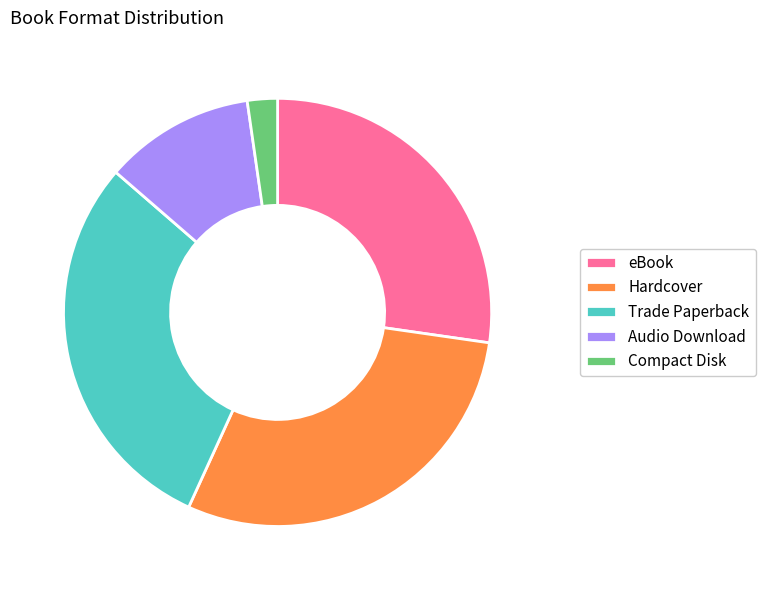

Between Audio Download and Trade Paperback, which is larger?

Trade Paperback